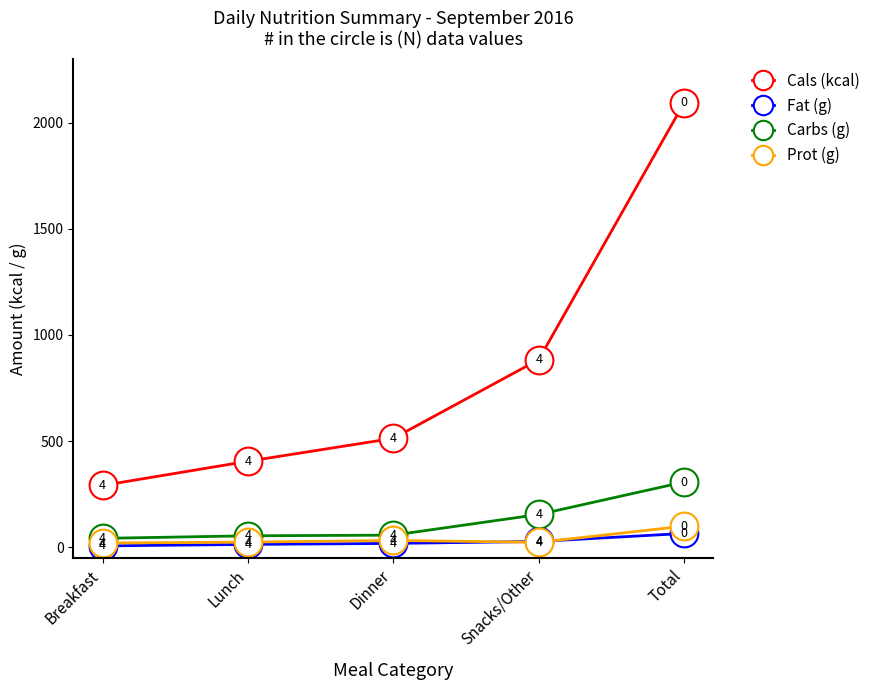

The Carbs (g) series shows 71.9 at Snacks/Other. True or false?

False